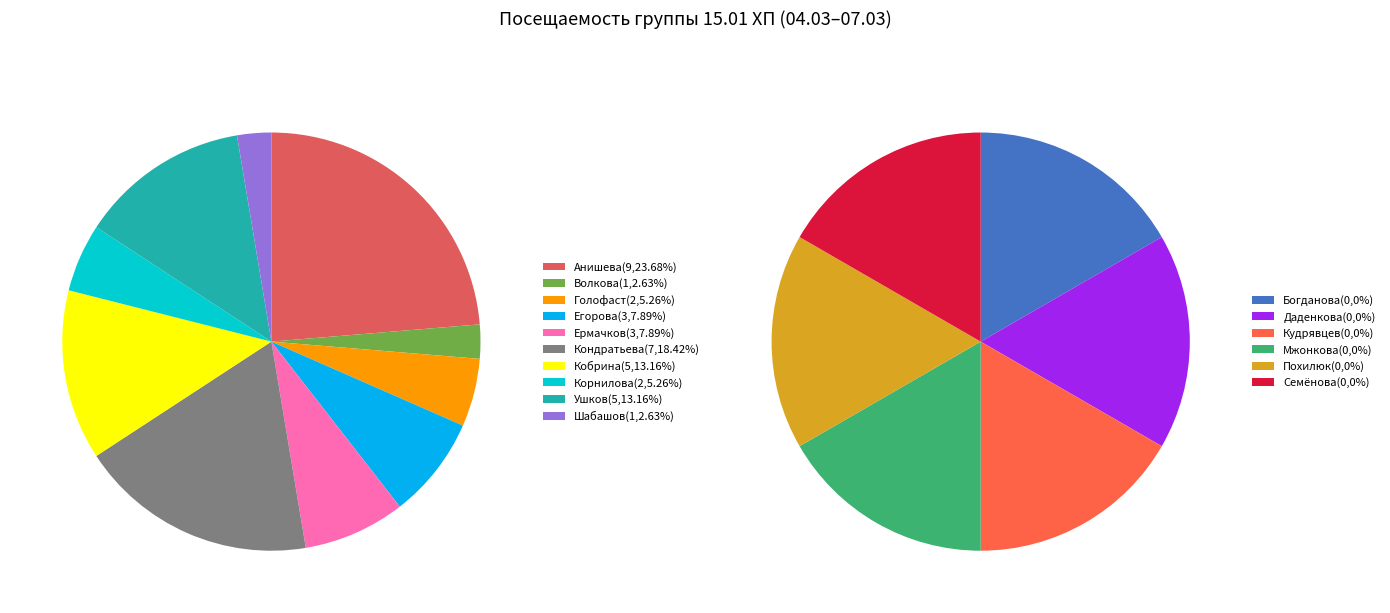

To the nearest percent, what is the average slice percentage?

6%